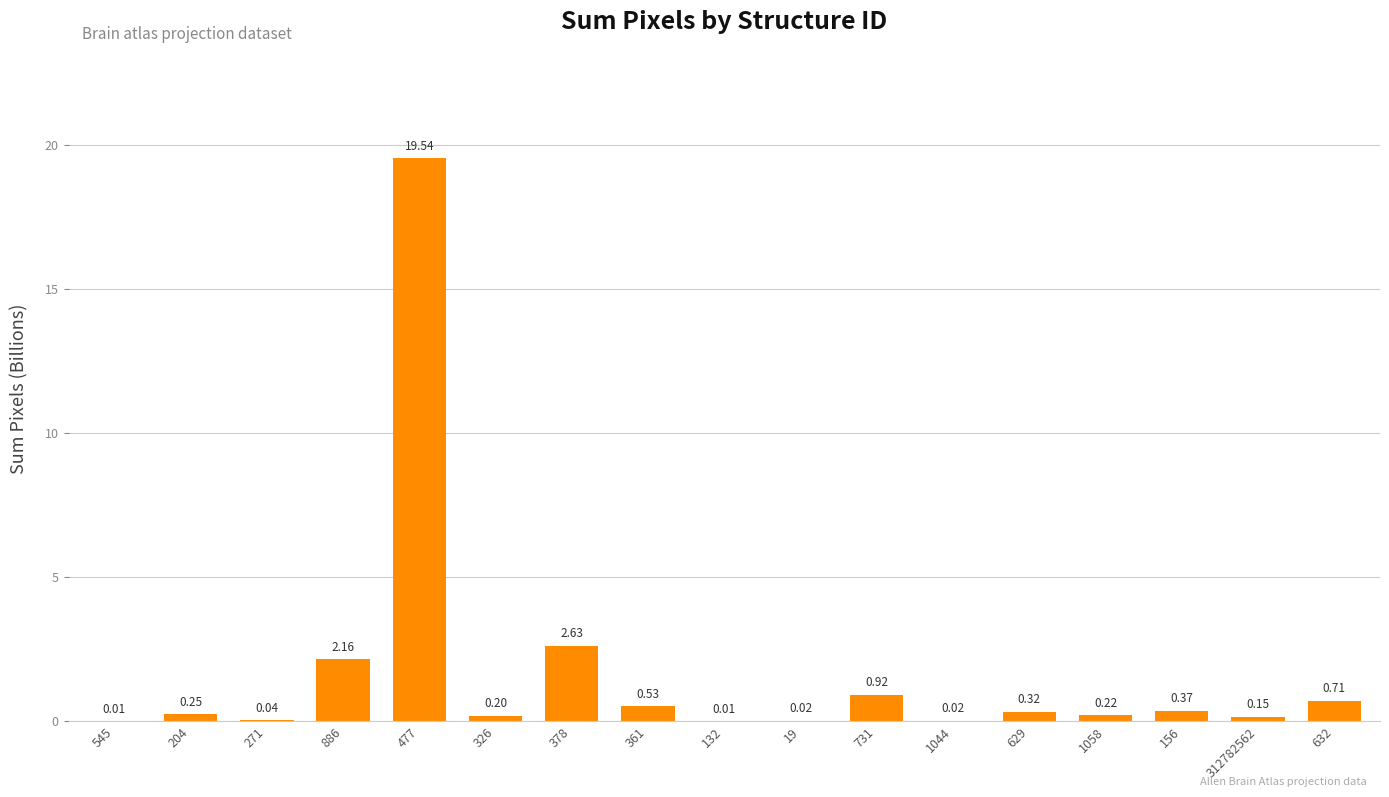

Which has a higher value, 629 or 886?

886